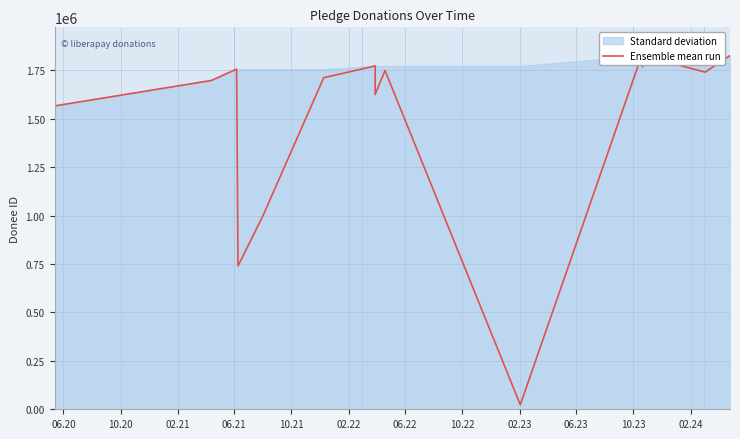

What is the sum of all values?

22628116